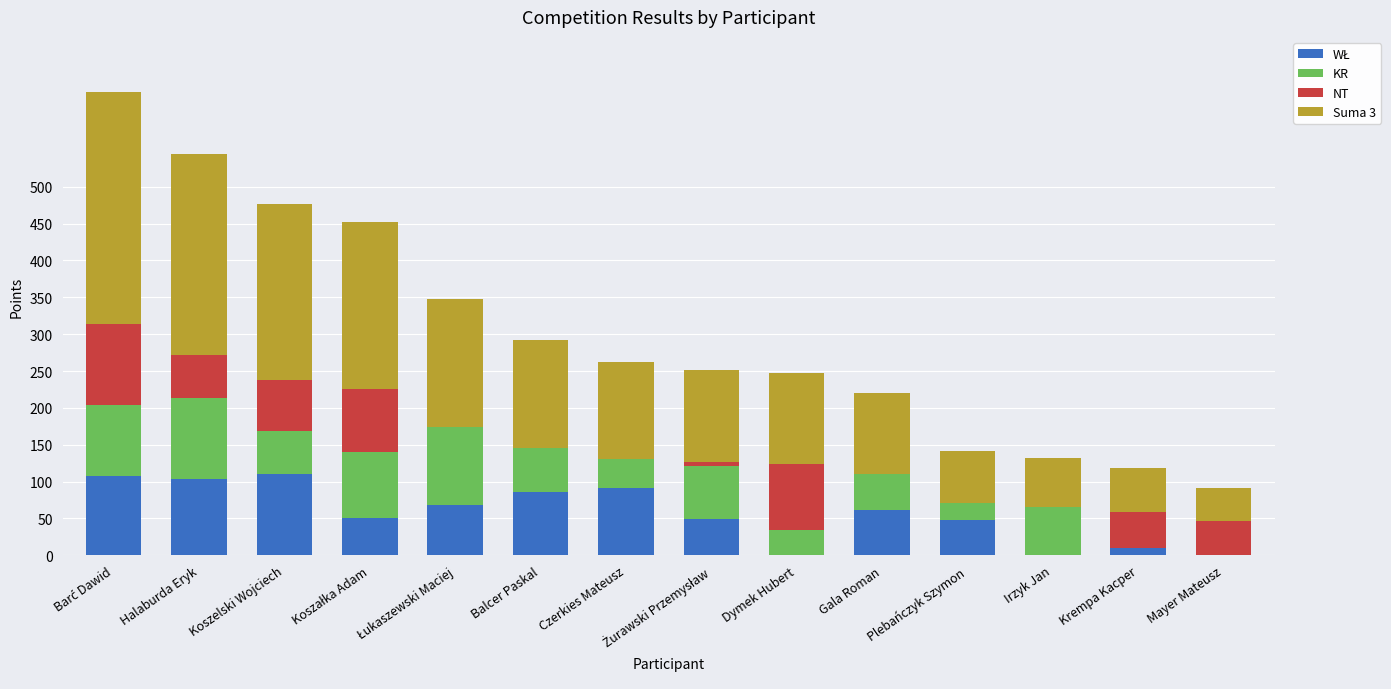

What is the total value across all series at Koszelski Wojciech?

476